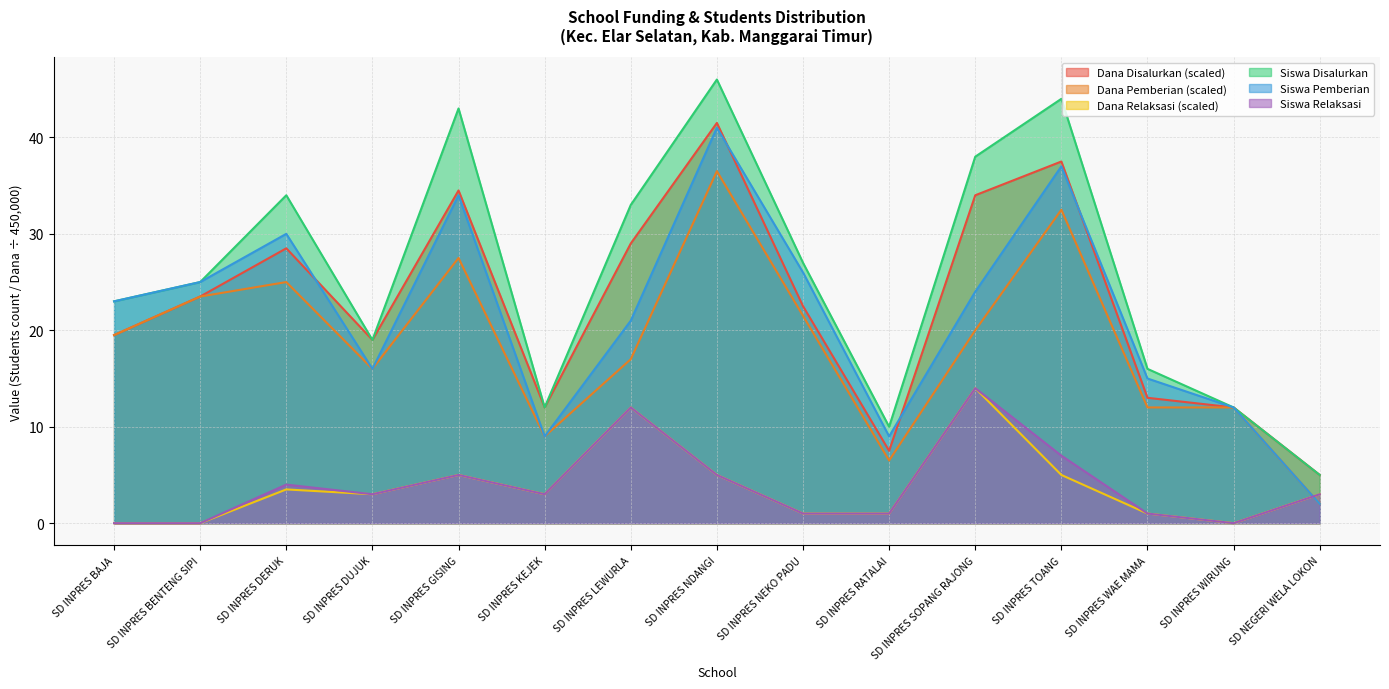

What is the maximum value shown in the chart?

46.0